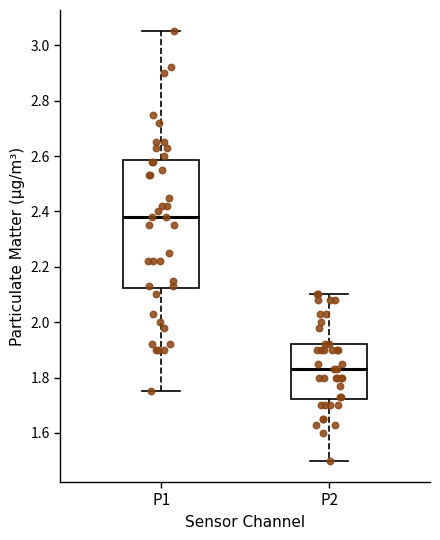

Which box's median line is the highest?

P1